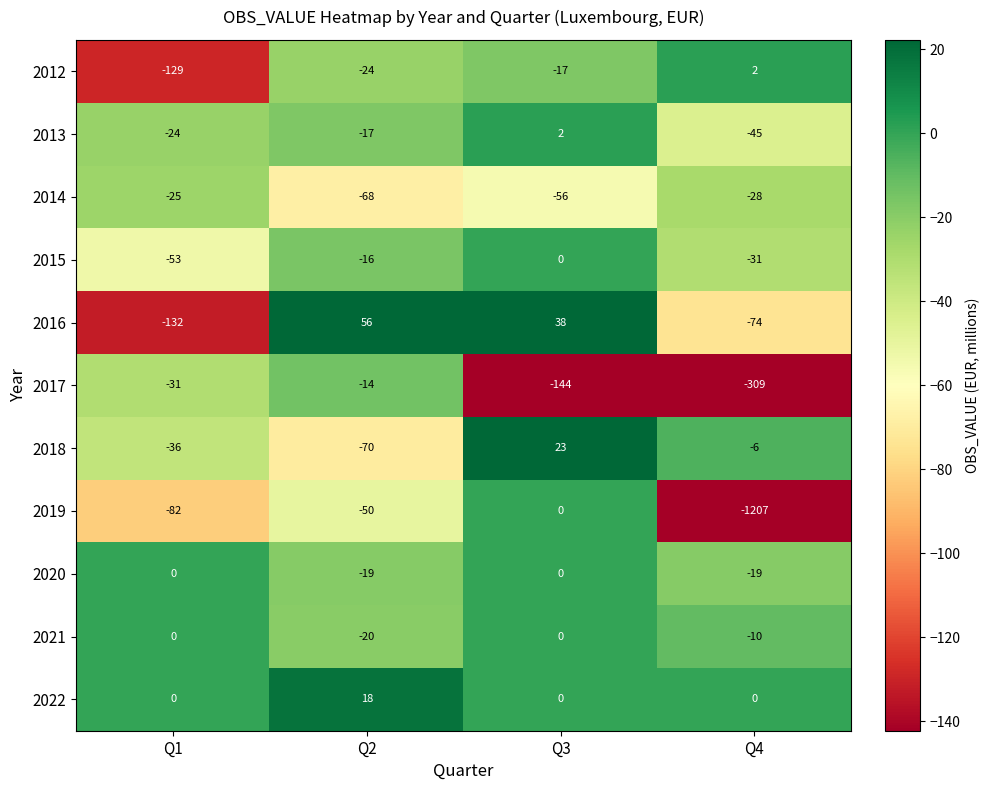

At which category is the sum across all series the highest?

Q3